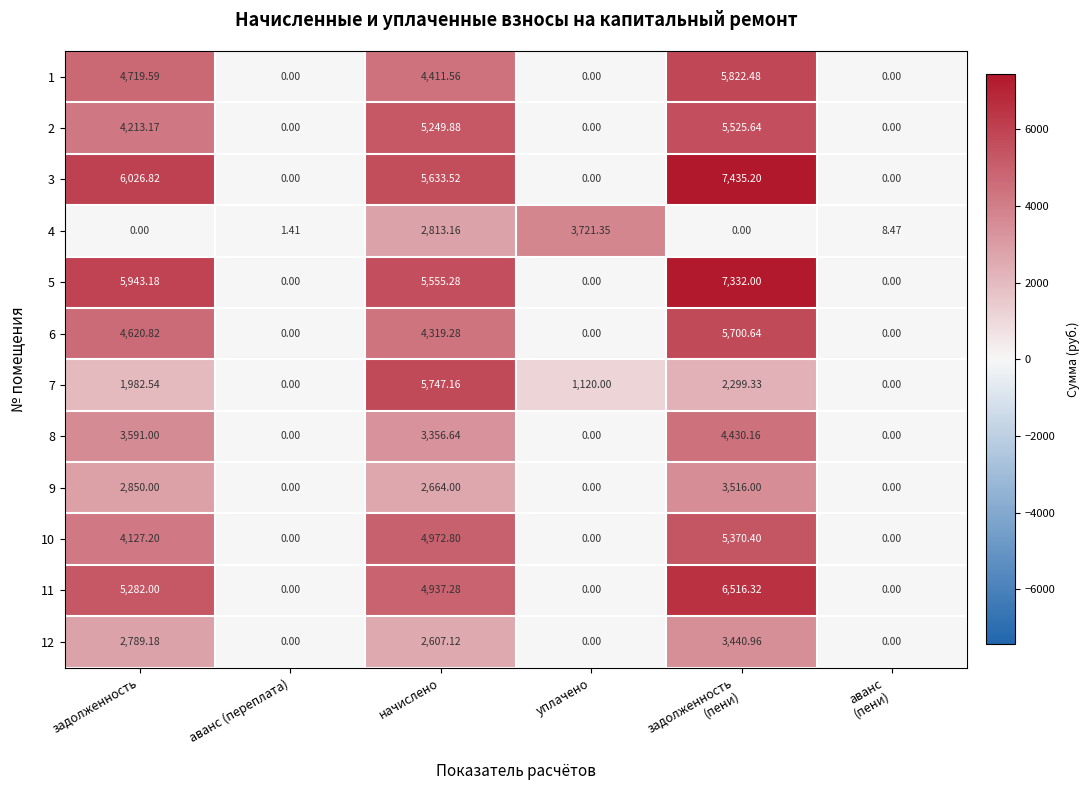

Where is 11 nearest to the value 3258?

начислено